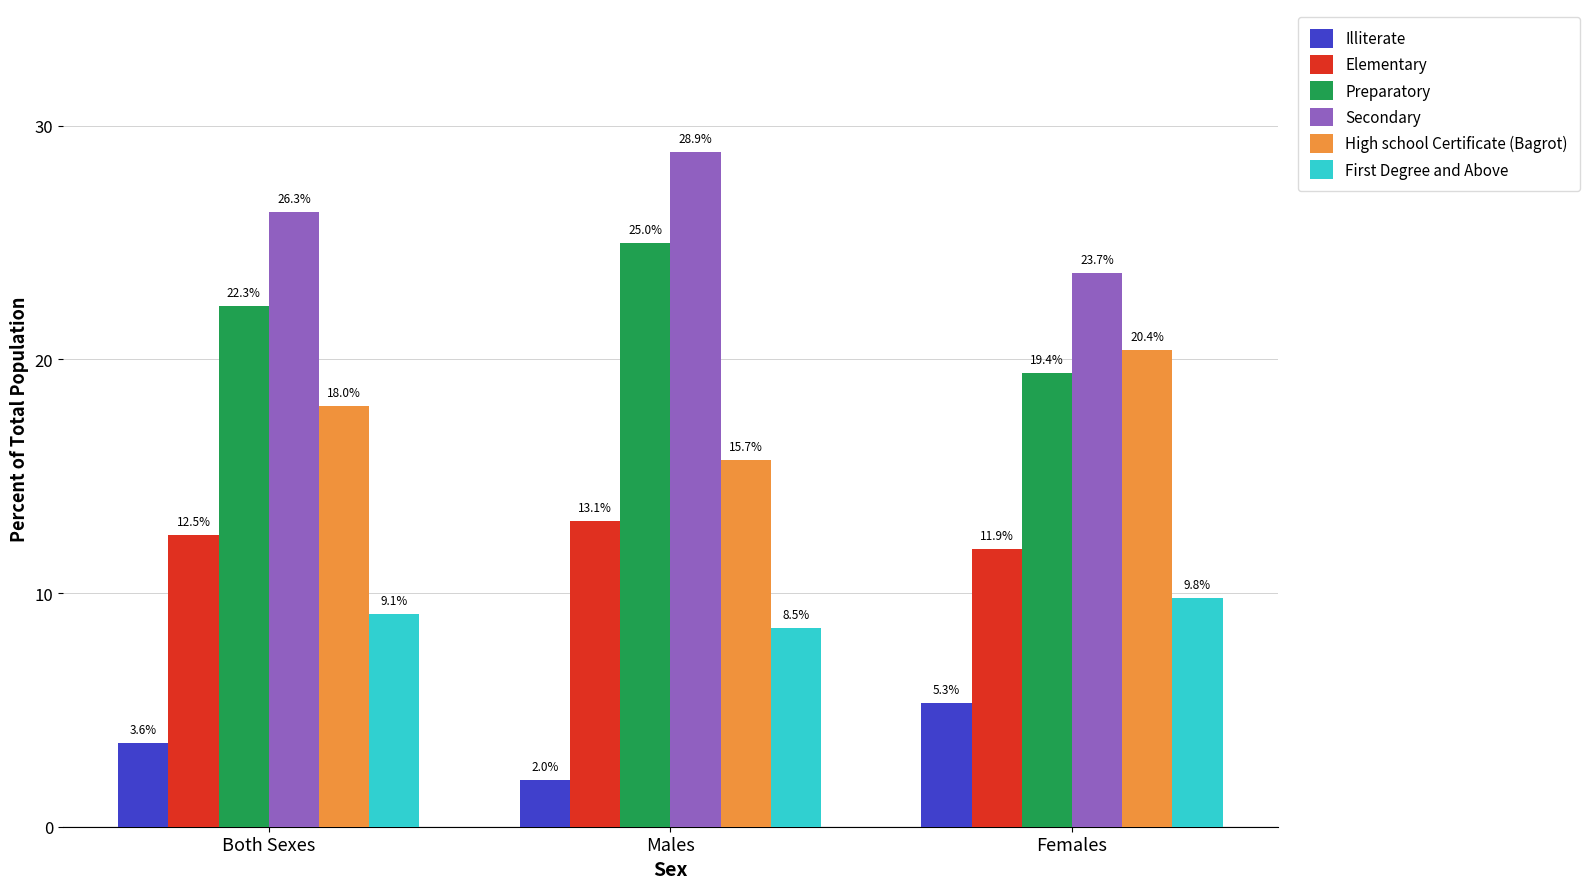

What position from the left is Males?

2